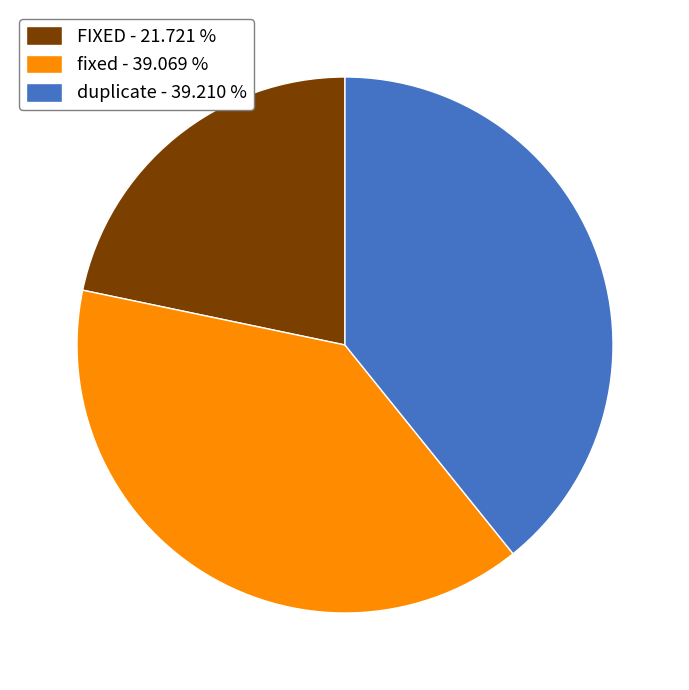

How many slices are in this pie chart?

3